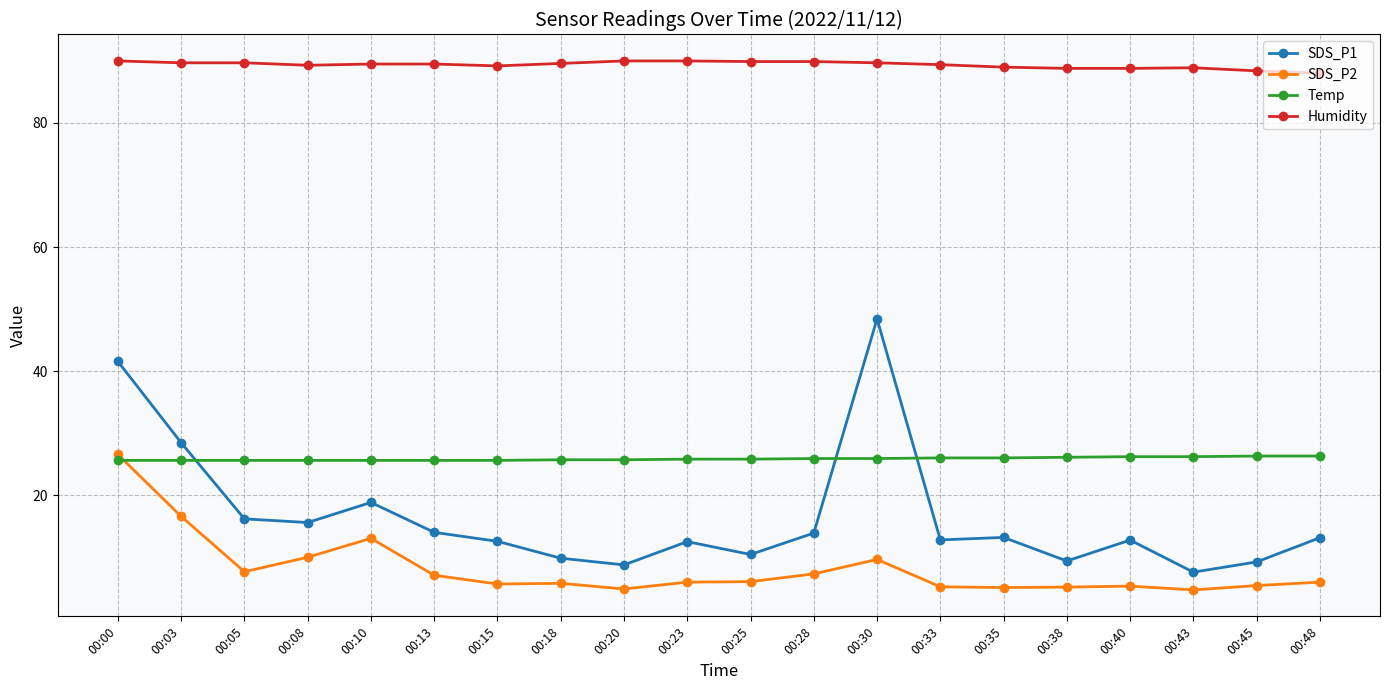

What is the smallest value displayed?

4.7